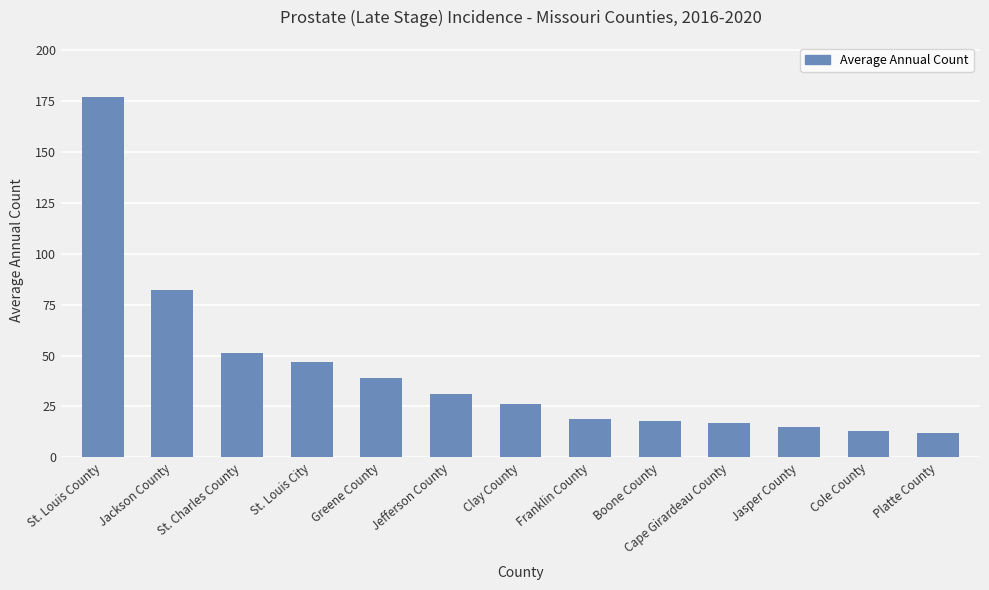

What is the label of the 2nd bar from the right?

Cole County